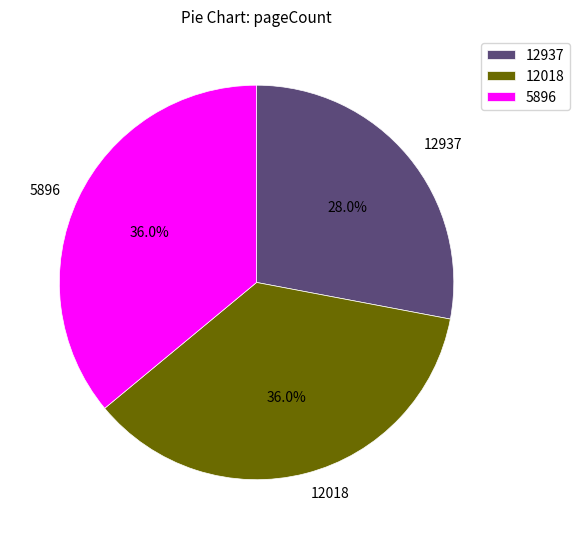

The 5896 slice represents 29% of the pie. True or false?

False